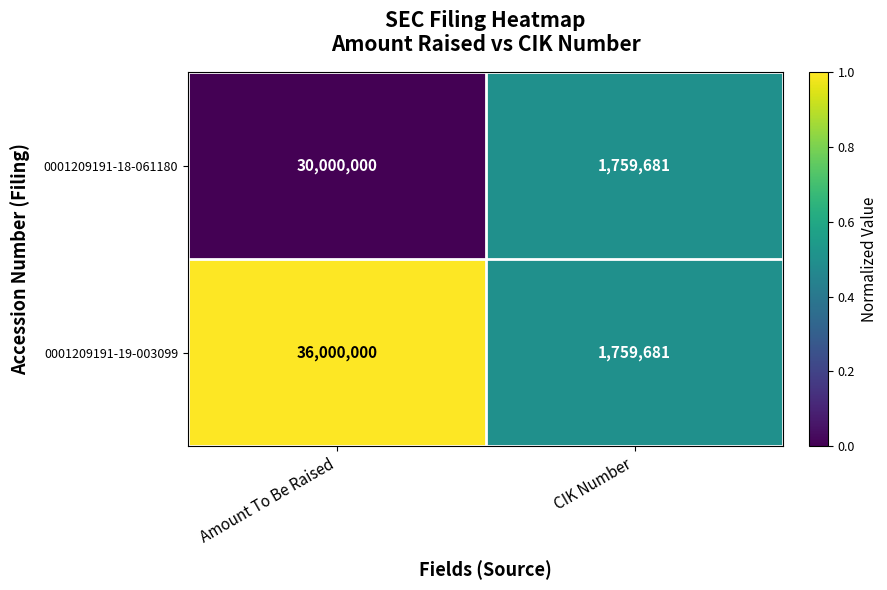

The value of 0001209191-18-061180 at Amount To Be Raised is 19069292. True or false?

False